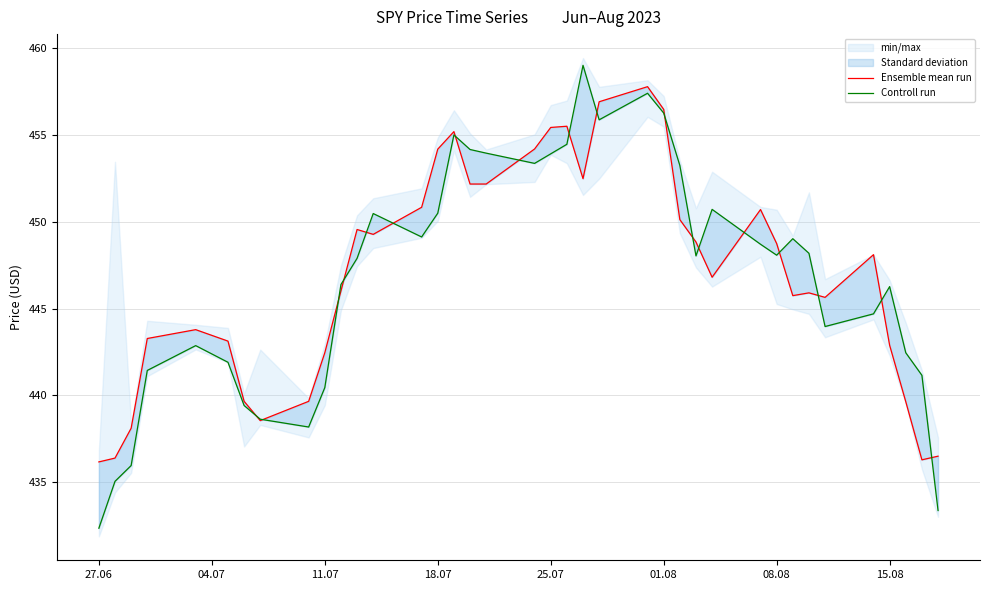

The Ensemble mean run series shows 122.8 at 20. True or false?

False